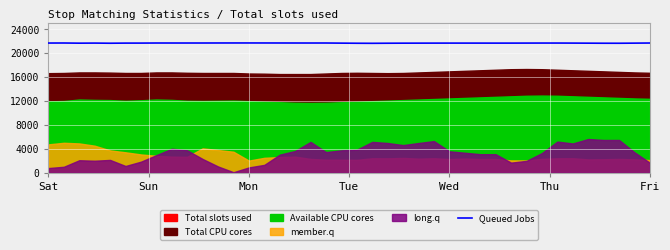

How many data points are less than 21684?

20